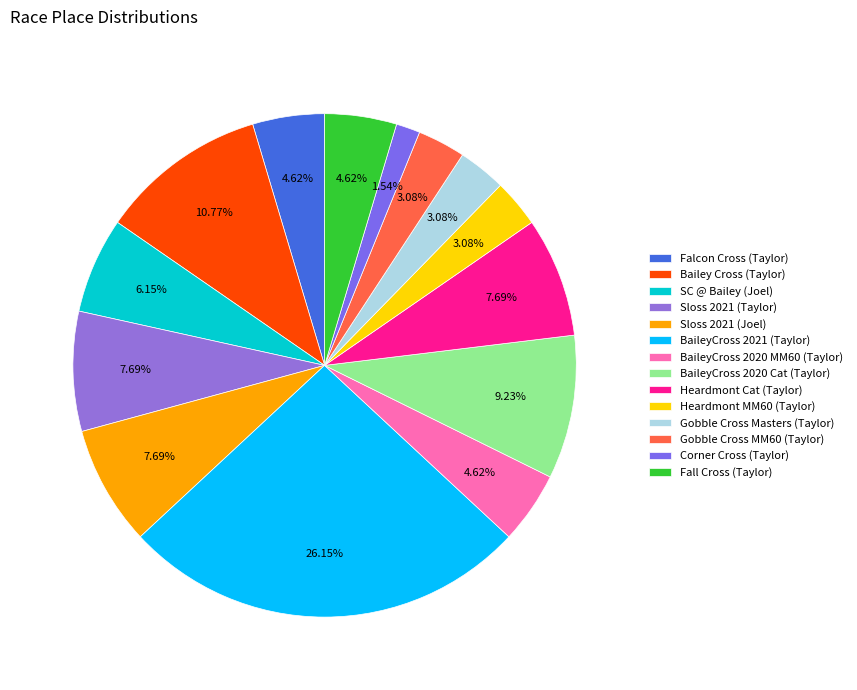

To the nearest percent, what is the average slice percentage?

7%